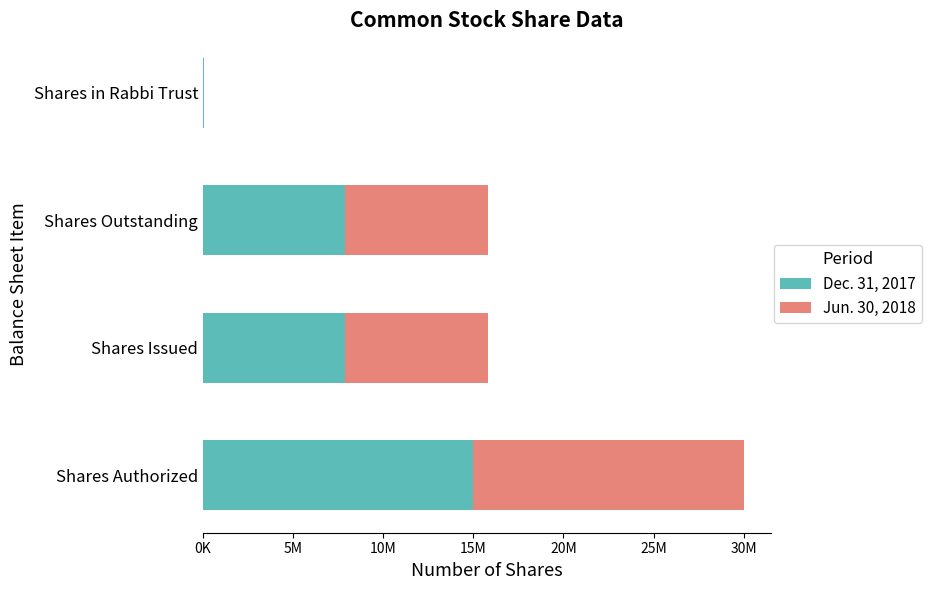

Rank the series by their average value, from highest to lowest.

Jun. 30, 2018, Dec. 31, 2017